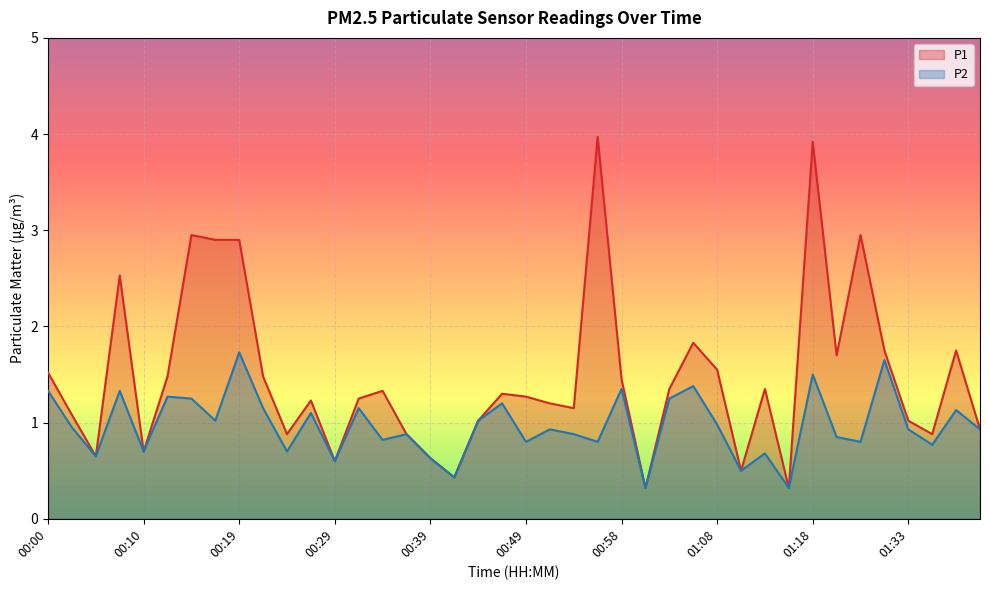

How many lines are shown in the chart?

2